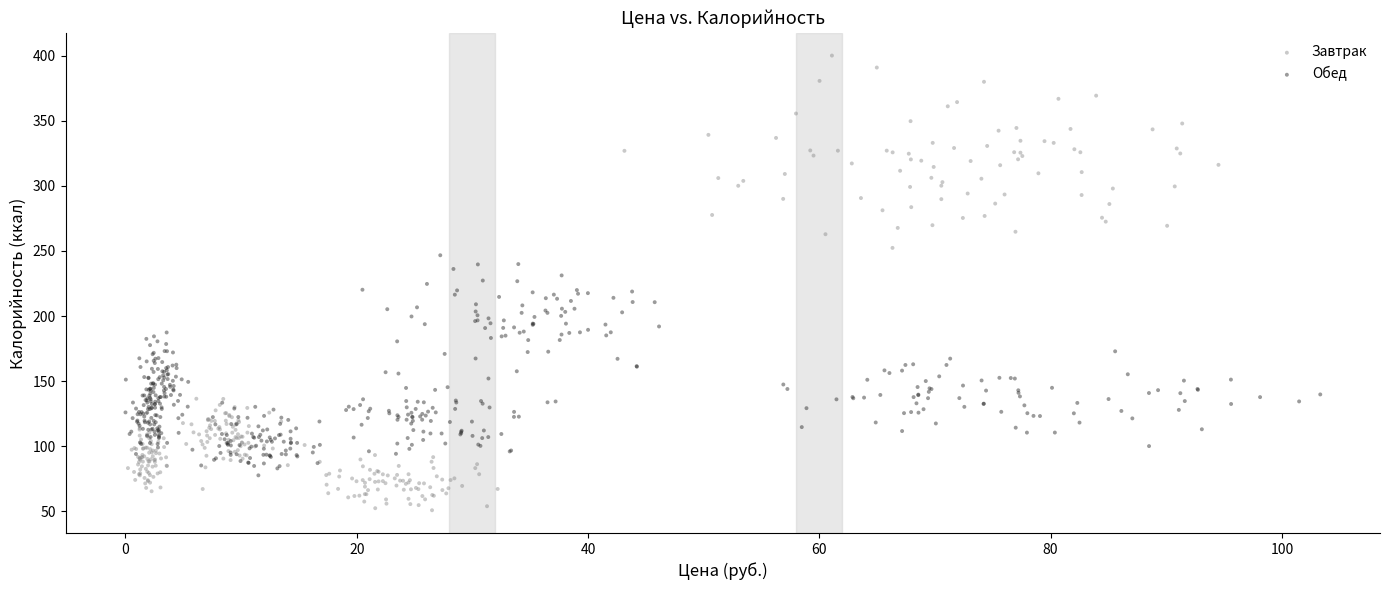

What are all the series names shown in the legend?

Завтрак, Обед